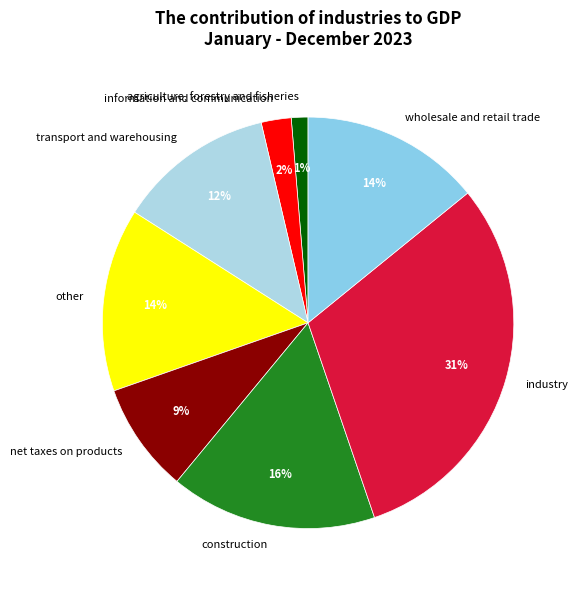

To the nearest percent, what is the difference between the wholesale and retail trade and agriculture, forestry and fisheries slice percentages?

13%